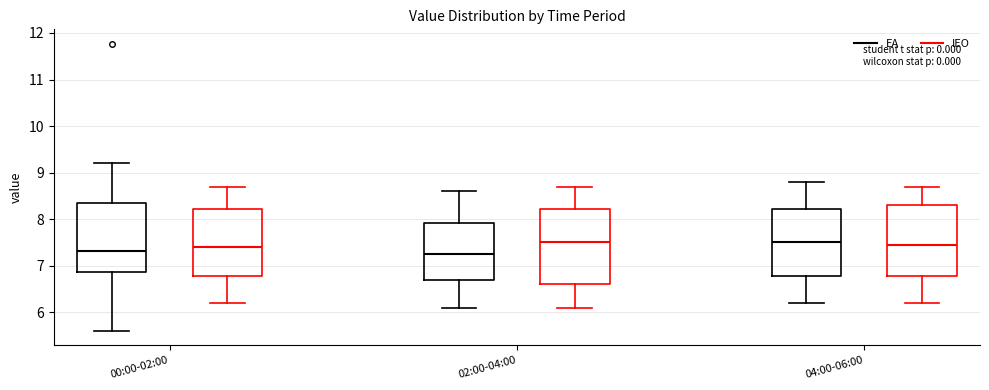

Reading left to right, transcribe this box plot: for each box, give where its median line is, the range the box spans, and where its two whiskers end, as read against the y-axis. The values are not printed on the chart, so give them approximately, as read against the axis.

00:00-02:00 (EA): median 7.3, box 6.9 to 8.3, whiskers 5.6 to 9.2
00:00-02:00 (IEO): median 7.4, box 6.8 to 8.2, whiskers 6.2 to 8.7
02:00-04:00 (EA): median 7.3, box 6.7 to 7.9, whiskers 6.1 to 8.6
02:00-04:00 (IEO): median 7.5, box 6.6 to 8.2, whiskers 6.1 to 8.7
04:00-06:00 (EA): median 7.5, box 6.8 to 8.2, whiskers 6.2 to 8.8
04:00-06:00 (IEO): median 7.5, box 6.8 to 8.3, whiskers 6.2 to 8.7